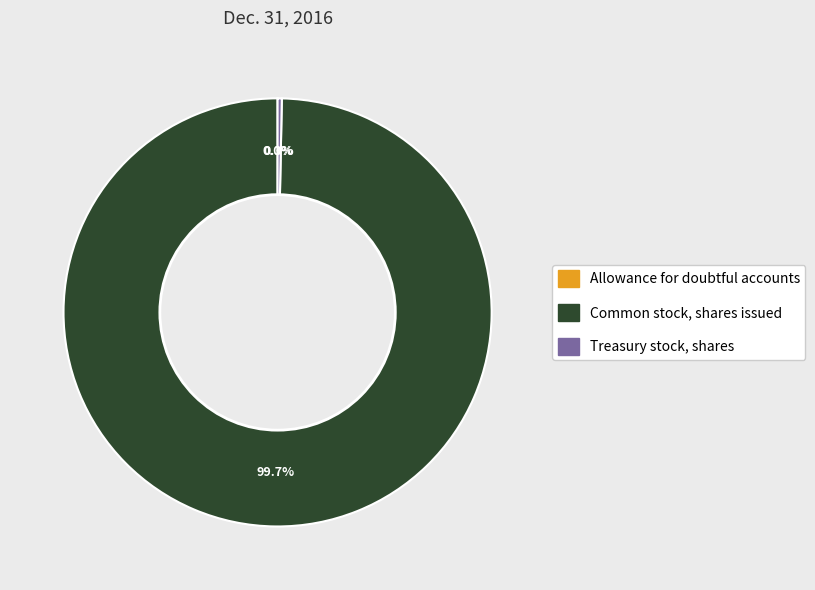

Which has a higher value, Treasury stock, shares or Common stock, shares issued?

Common stock, shares issued